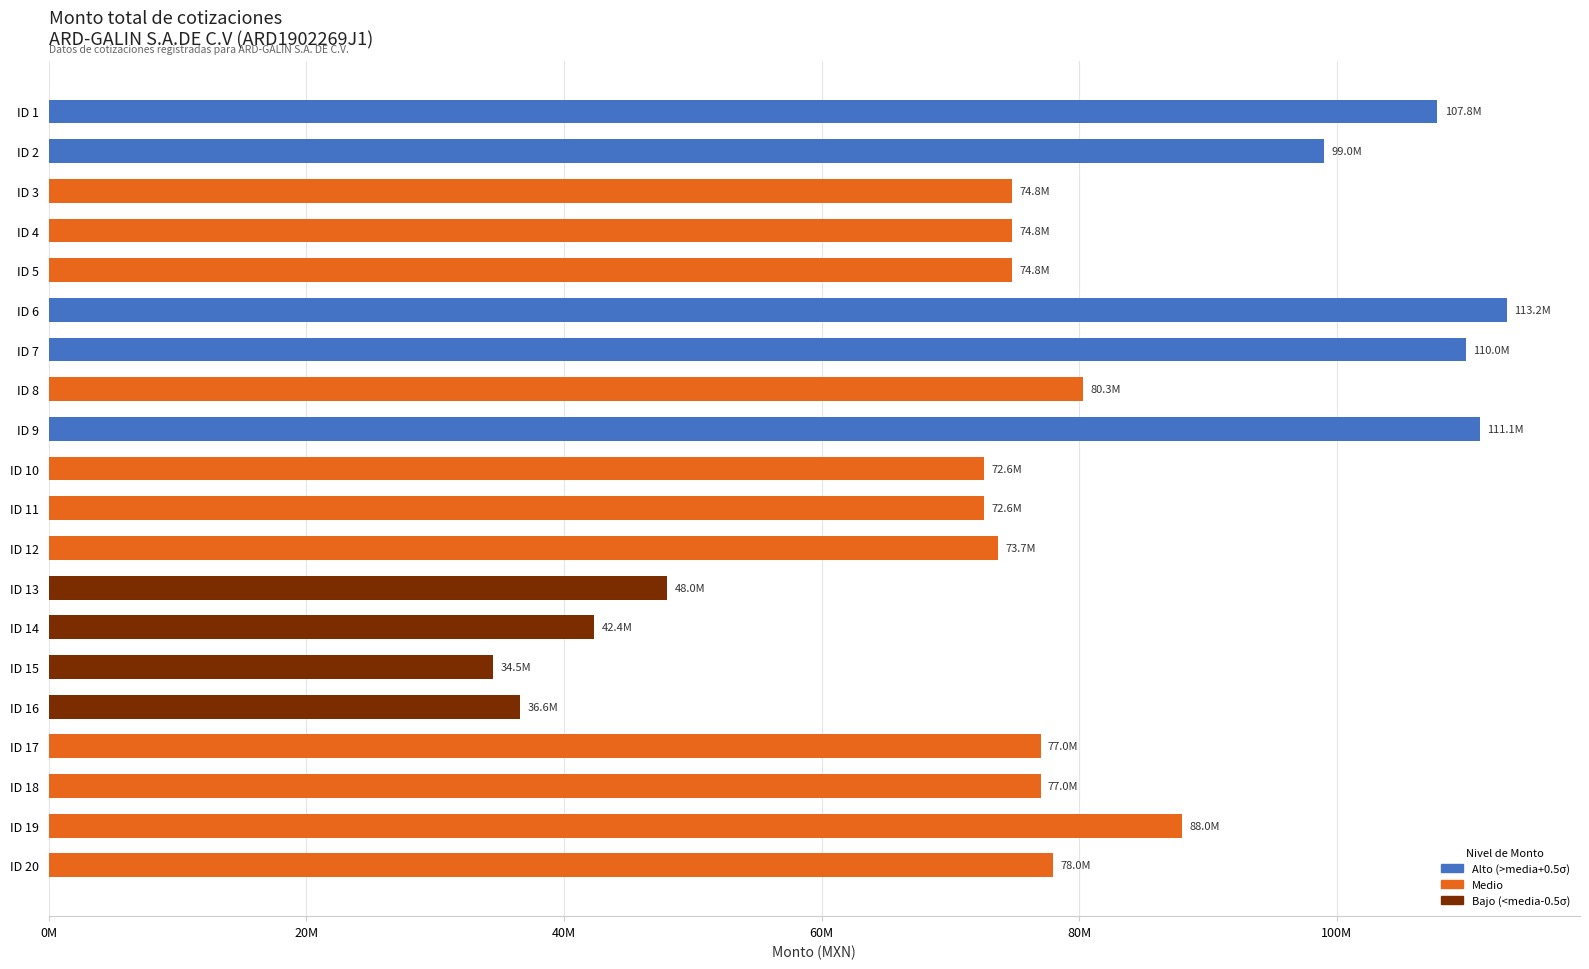

At which category does the chart reach its peak across all series?

ID 6